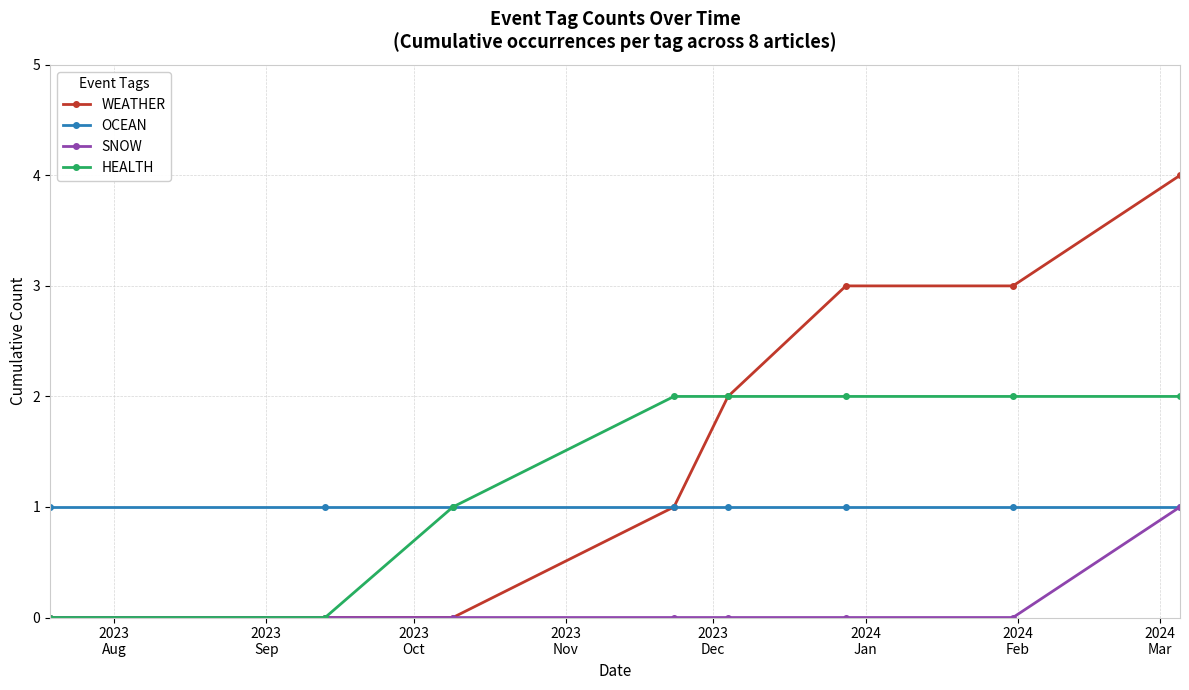

How many data points does each series have?

8